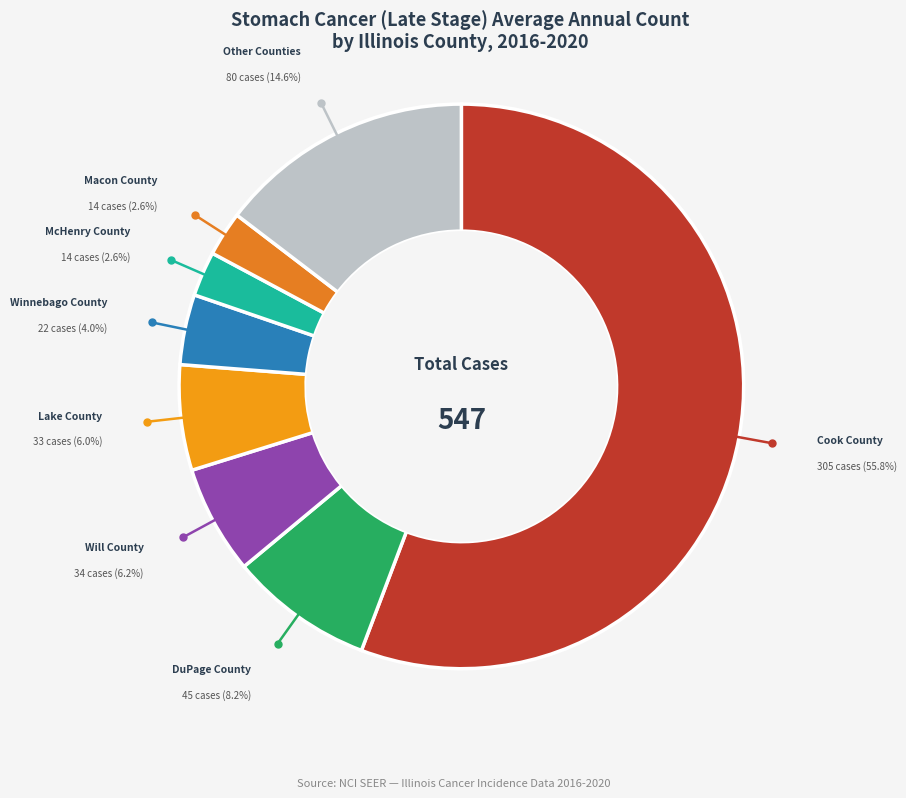

Count the number of slices in the pie.

8